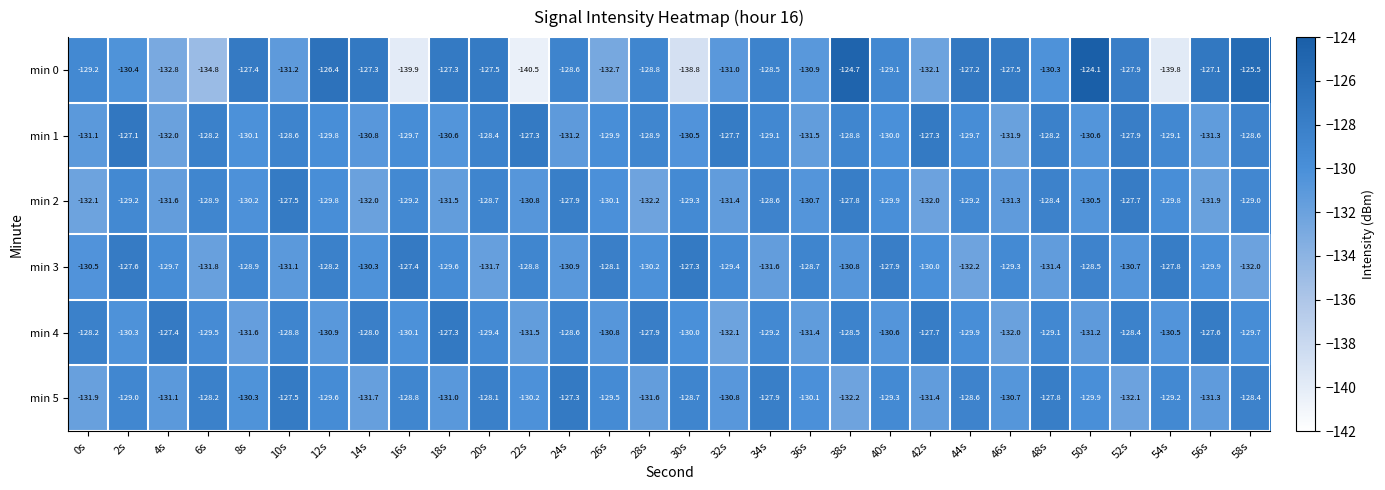

At 36s, list the series in order from smallest to largest.

min 1, min 4, min 0, min 2, min 5, min 3